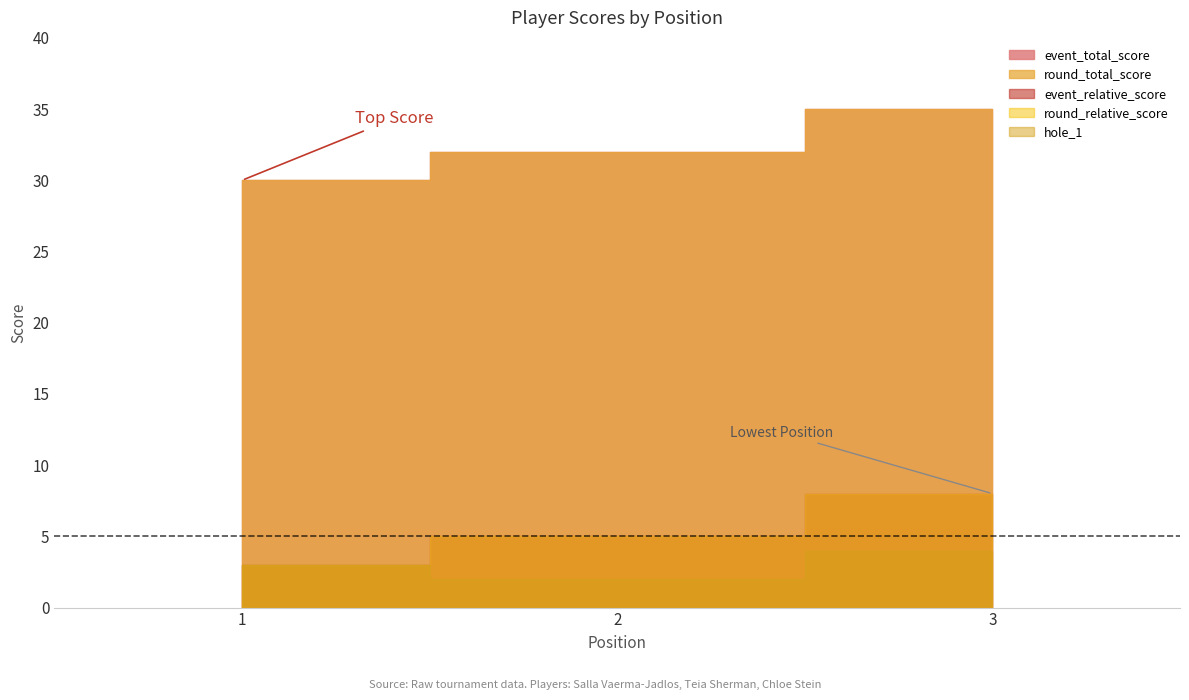

True or false: event_relative_score has a value of 2 at 3.

False